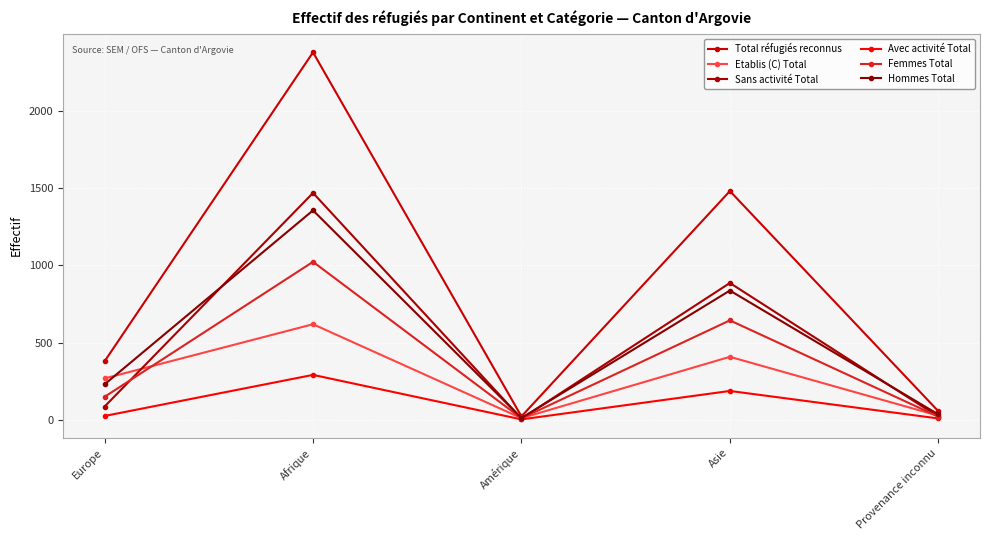

What is the minimum value shown in the chart?

3